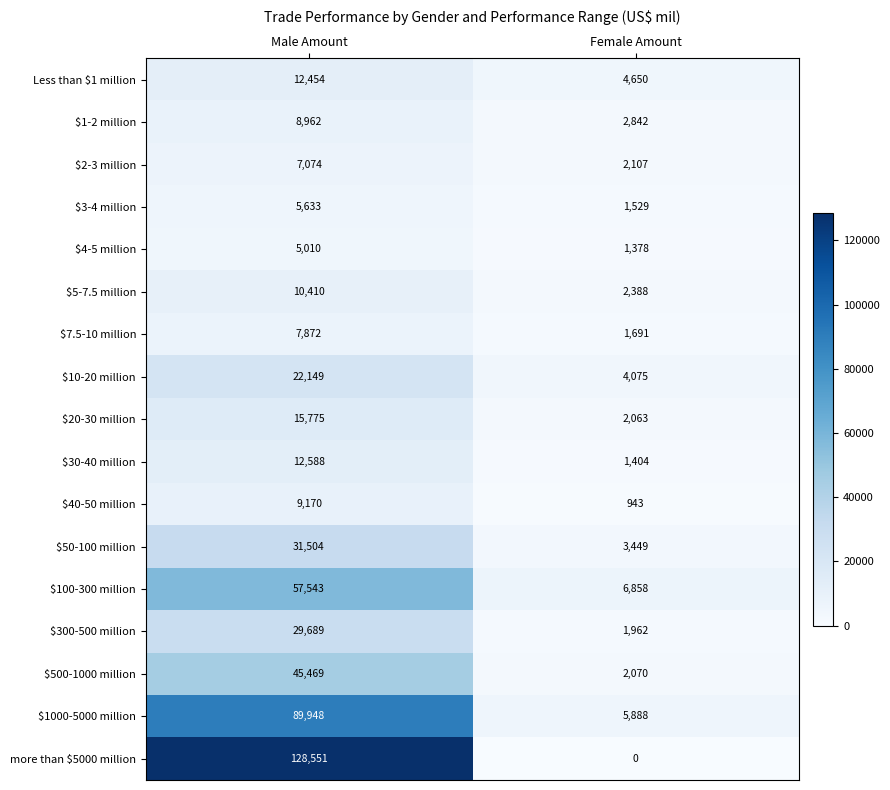

At how many categories does at least one series exceed 115453?

1